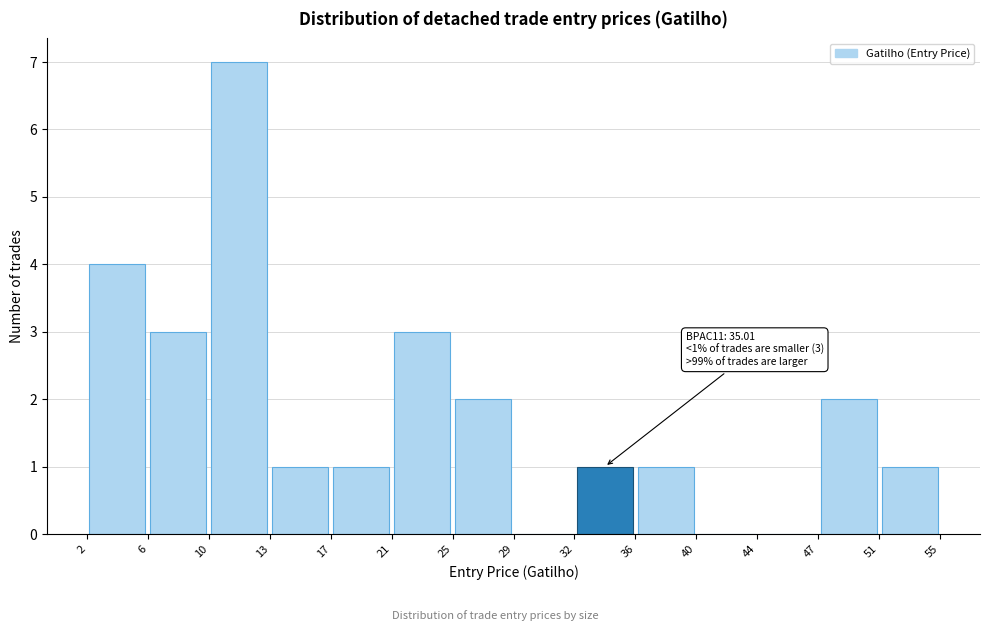

Over which range of the x-axis is the bar tallest?

10 to 13